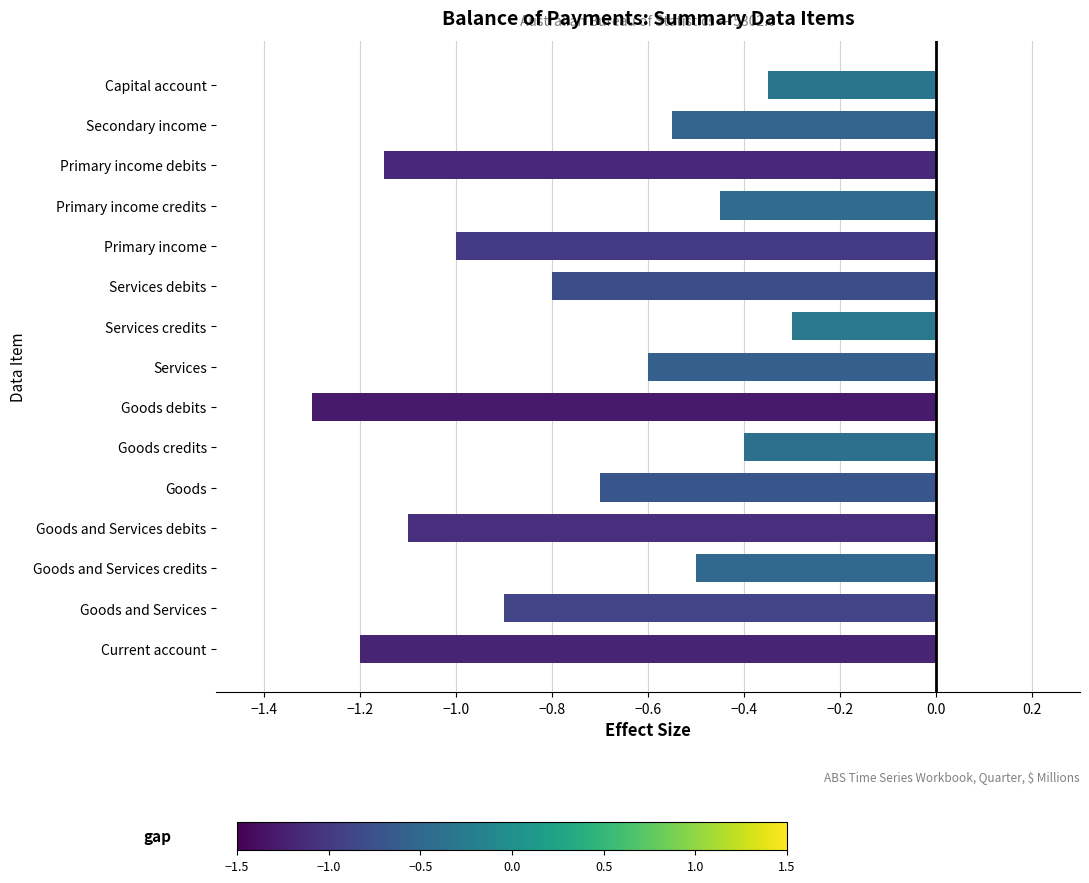

What is the sum of all values?

-11.3